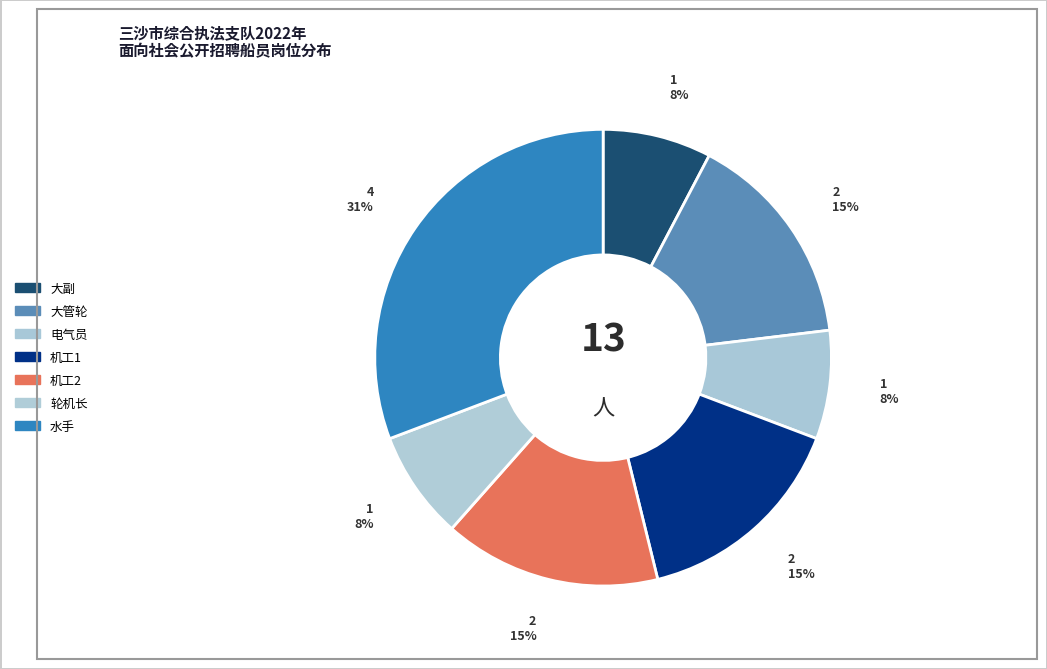

Count the number of slices in the pie.

7